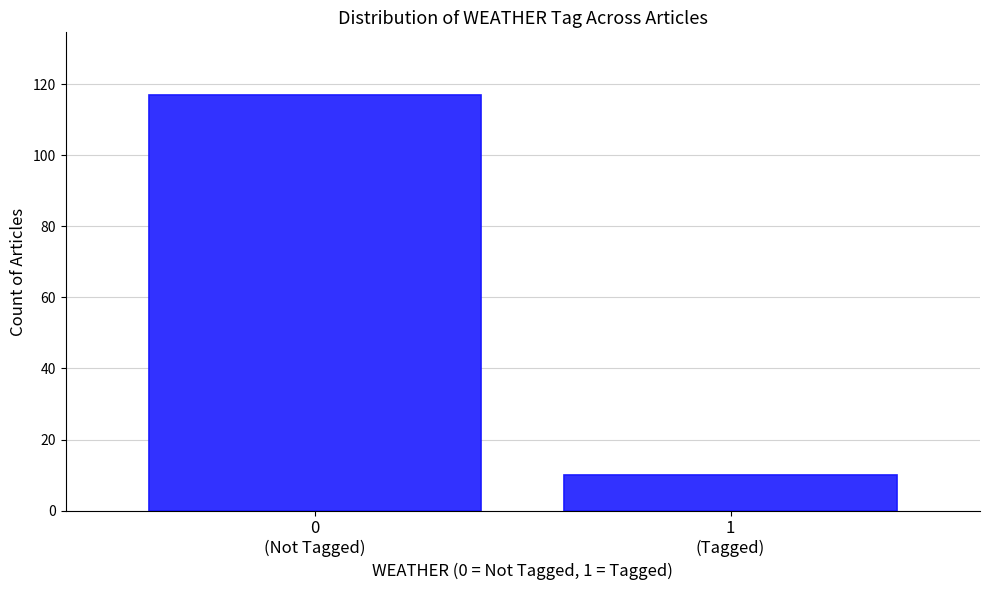

Reading left to right, extract all data points from this chart.

117	10